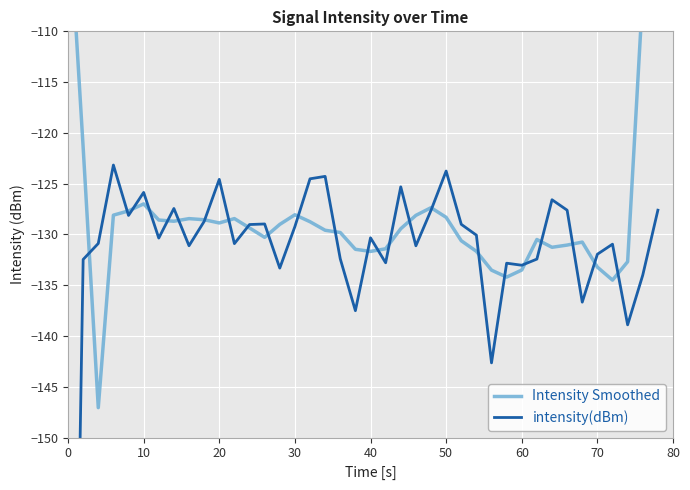

List the series in order of their peak value, lowest first.

intensity(dBm), Intensity Smoothed